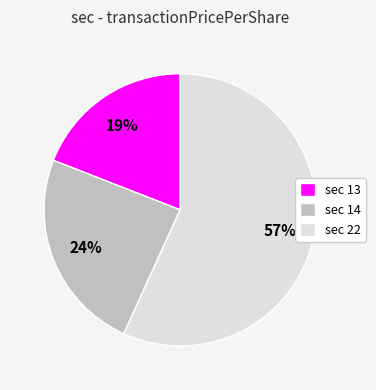

To the nearest percent, what percentage of the pie is sec 14?

24%